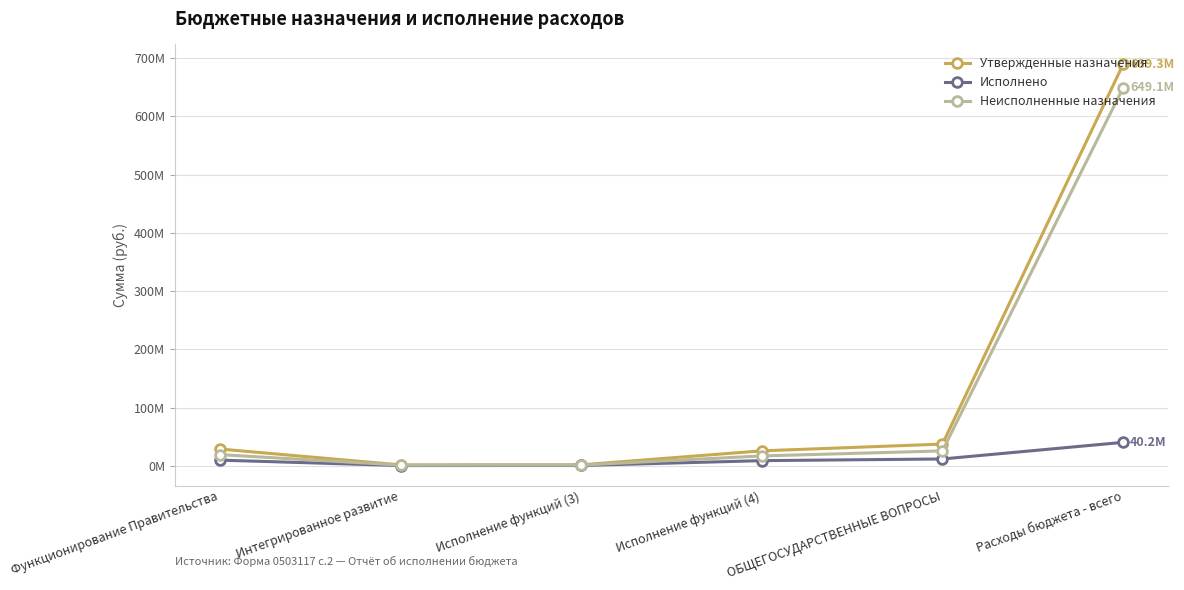

The value of Исполнено at Исполнение функций (3) is 463539.2. True or false?

True